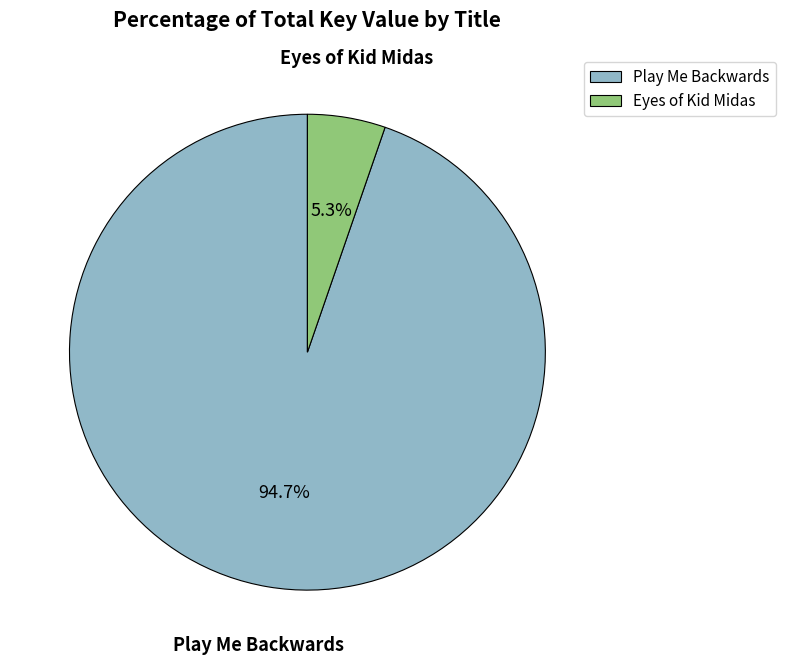

What is the total percentage of Eyes of Kid Midas and Play Me Backwards?

100.0%